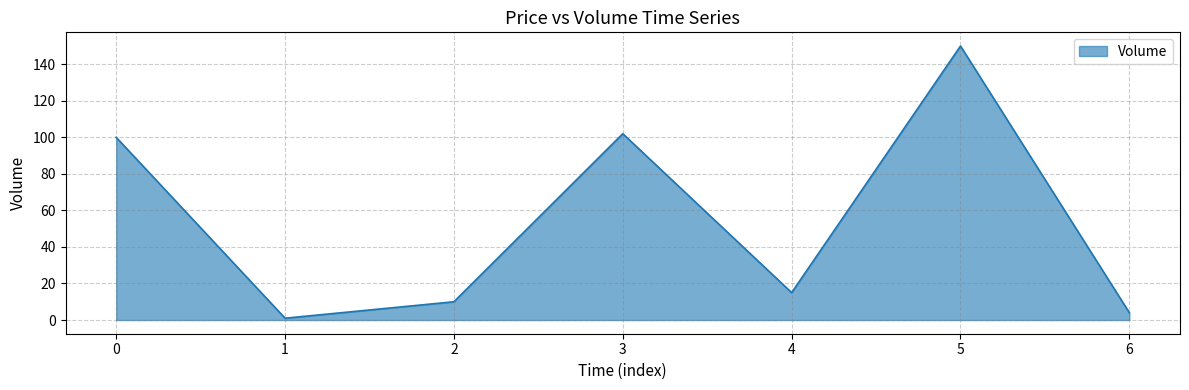

List the labels in order of value, smallest first.

1, 6, 2, 4, 0, 3, 5